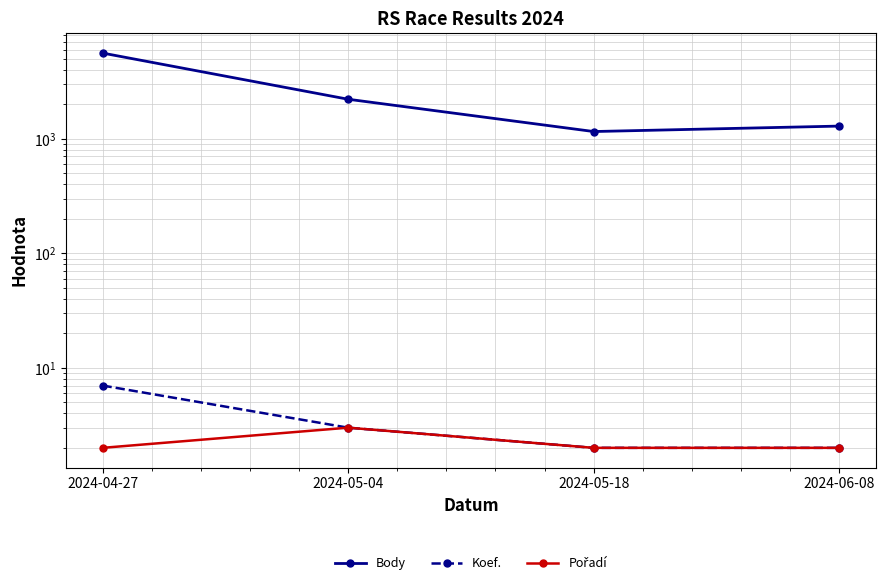

The value of Body at 2024-05-18 is 1156. True or false?

True